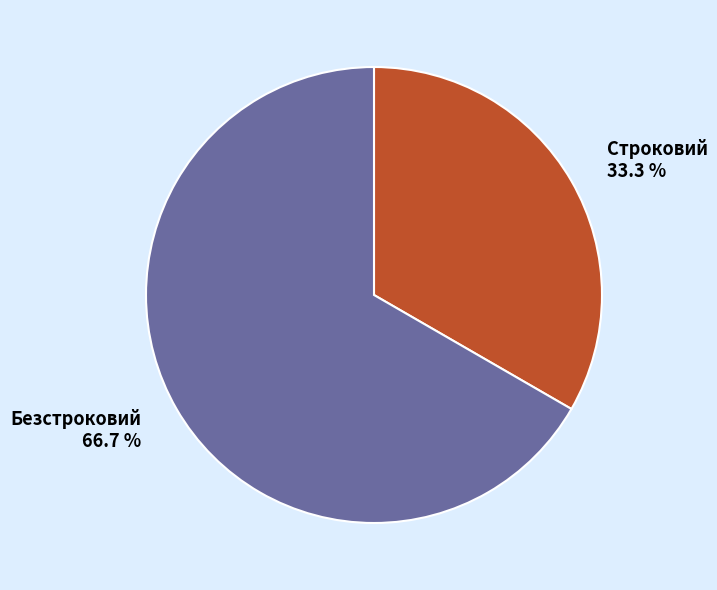

Approximately how many times larger is the value at Безстроковий compared to Строковий?

2.0